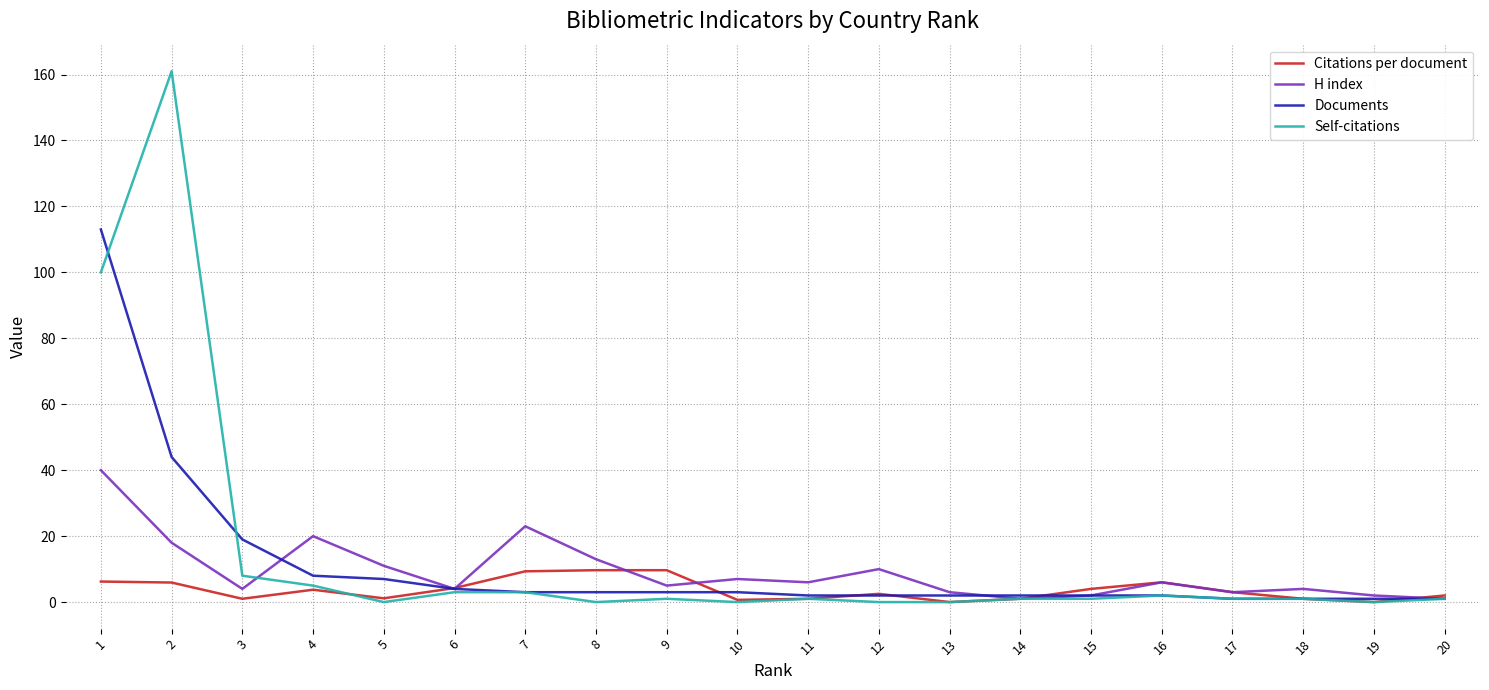

What is the difference between the second highest and second lowest values in the Documents series?

43.0